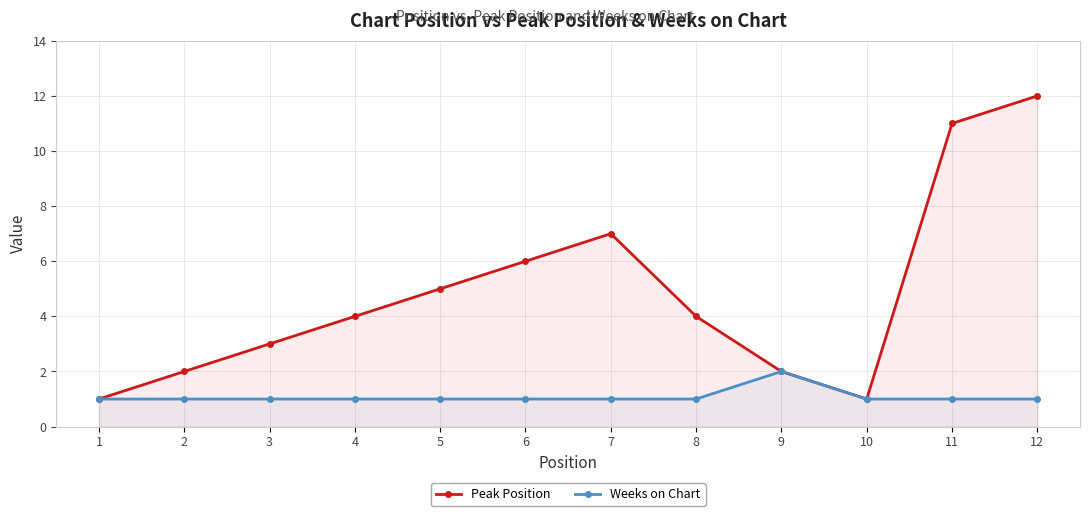

Count the number of data series in this chart.

2